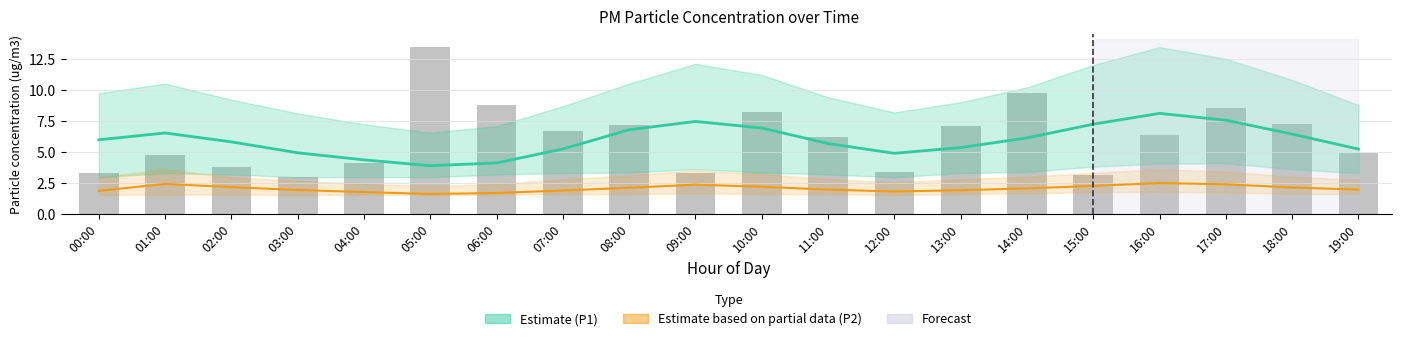

Reading left to right, list all the values displayed in this chart.

P1 Estimate: 00:00=6.0	01:00=6.5	02:00=5.8	03:00=4.9	04:00=4.3	05:00=3.9	06:00=4.1	07:00=5.2	08:00=6.8	09:00=7.5	10:00=6.9	11:00=5.7	12:00=4.9	13:00=5.3	14:00=6.1	15:00=7.2	16:00=8.1	17:00=7.5	18:00=6.4	19:00=5.2
P2 Estimate based on partial data: 00:00=1.9	01:00=2.4	02:00=2.1	03:00=1.9	04:00=1.8	05:00=1.6	06:00=1.7	07:00=1.9	08:00=2.1	09:00=2.4	10:00=2.2	11:00=1.9	12:00=1.8	13:00=1.9	14:00=2.0	15:00=2.2	16:00=2.5	17:00=2.4	18:00=2.1	19:00=1.9
P1 raw: 00:00=3.3	01:00=4.8	02:00=3.8	03:00=3.0	04:00=4.1	05:00=13.4	06:00=8.8	07:00=6.7	08:00=7.2	09:00=3.3	10:00=8.2	11:00=6.2	12:00=3.4	13:00=7.1	14:00=9.7	15:00=3.2	16:00=6.3	17:00=8.5	18:00=7.2	19:00=4.9